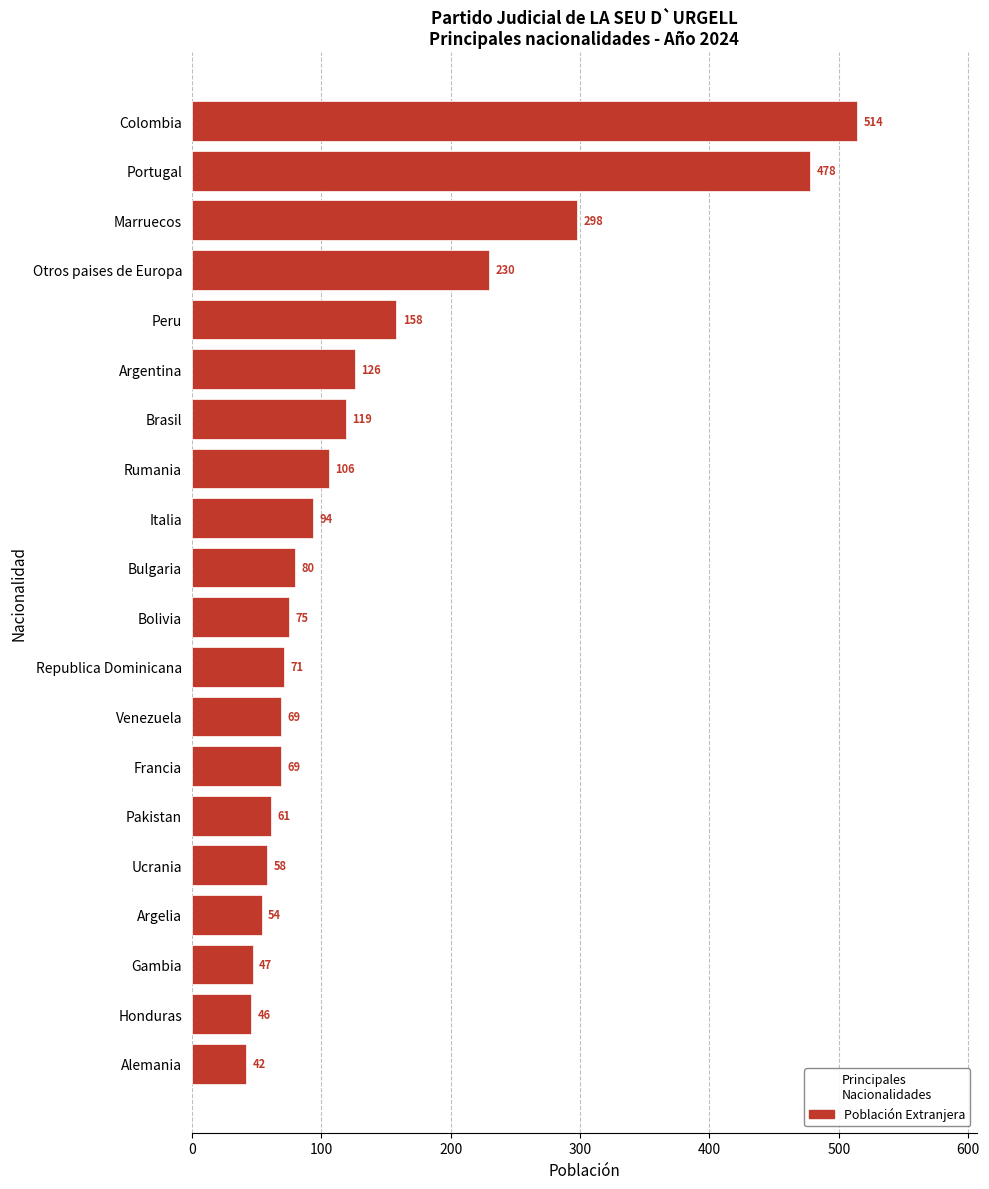

What is the sum of all values?

2795